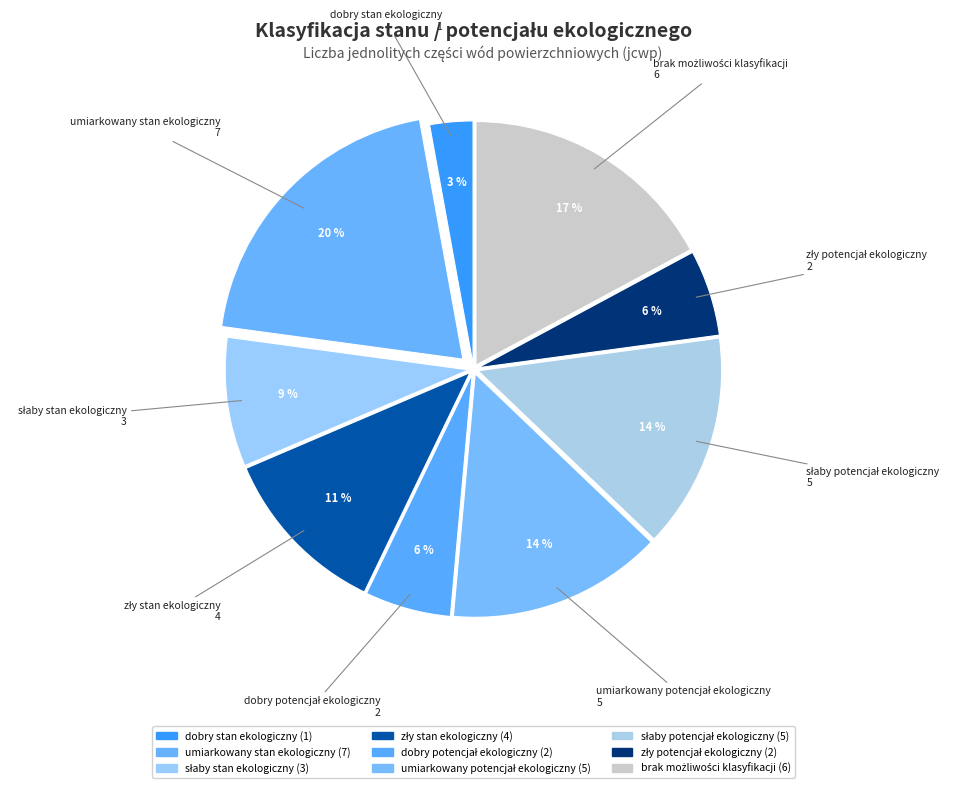

Count the number of slices in the pie.

9